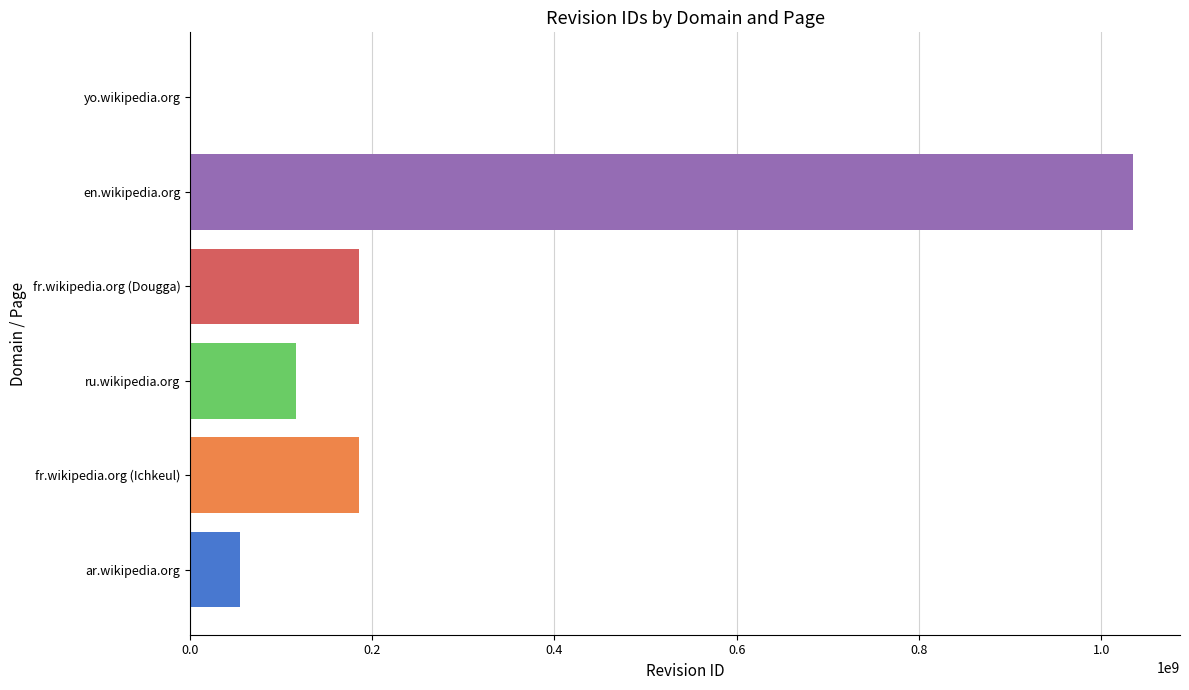

Does the chart contain stacked bars?

No